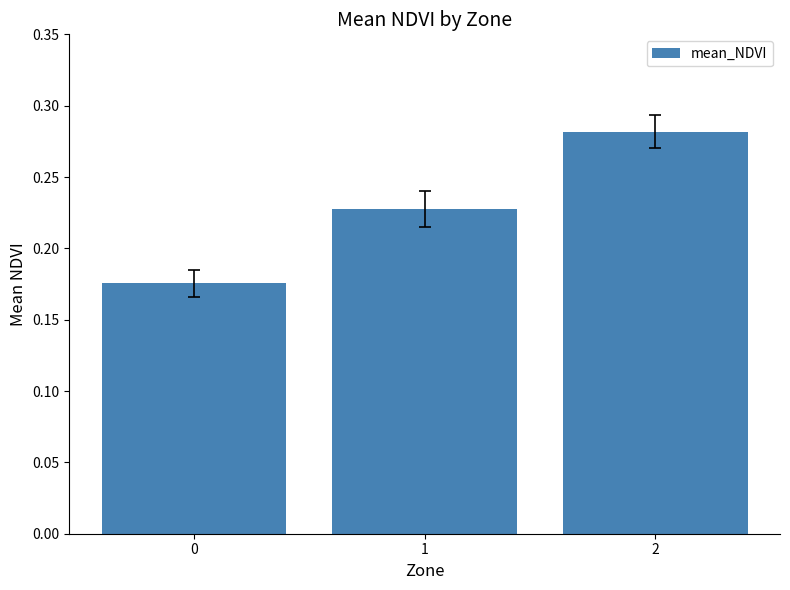

How many values are between 0 and 1?

3